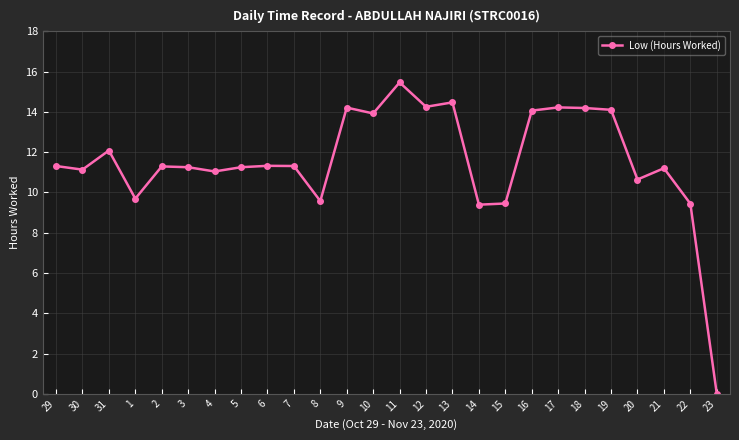

The value at 3 is 11.2. True or false?

True